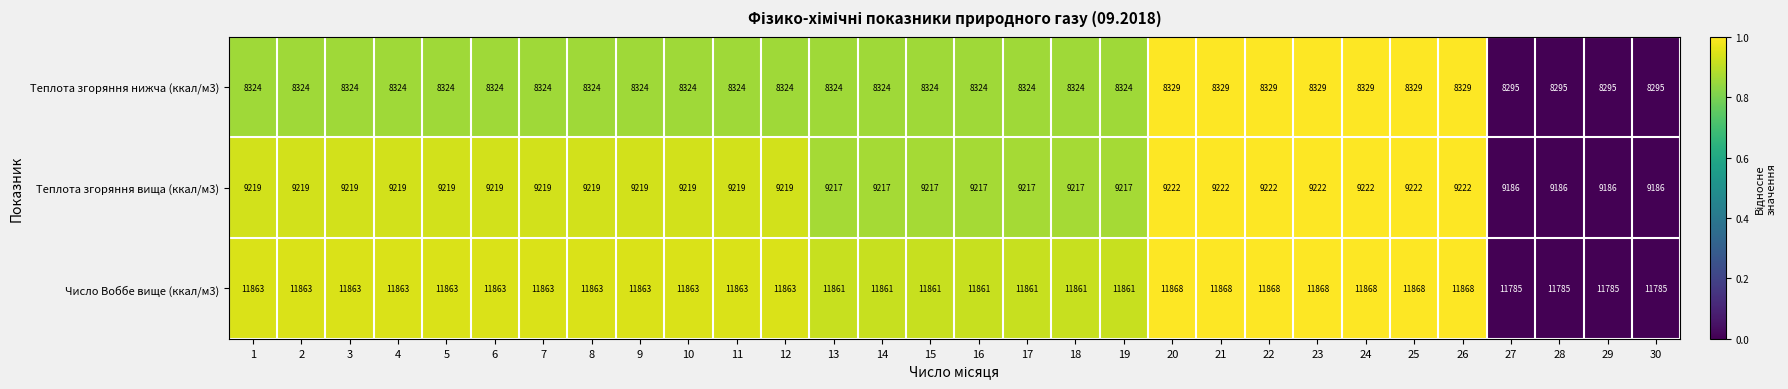

List the series in order of their overall mean, highest first.

Число Воббе вище (ккал/м3), Теплота згоряння вища (ккал/м3), Теплота згоряння нижча (ккал/м3)